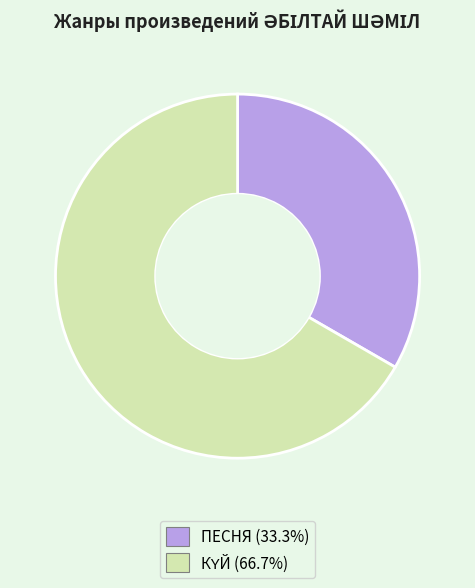

Does any single category account for the majority?

Yes